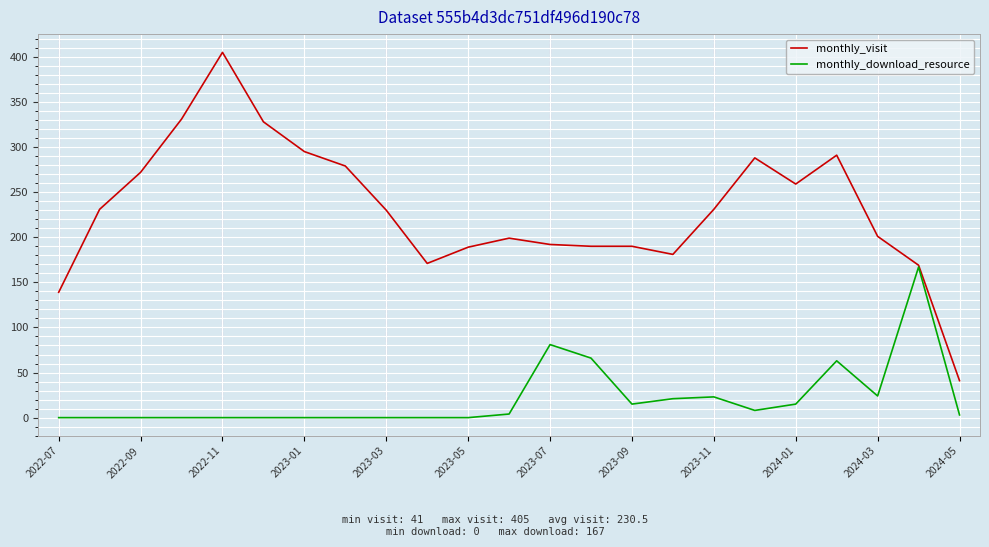

What is the maximum value shown in the chart?

405